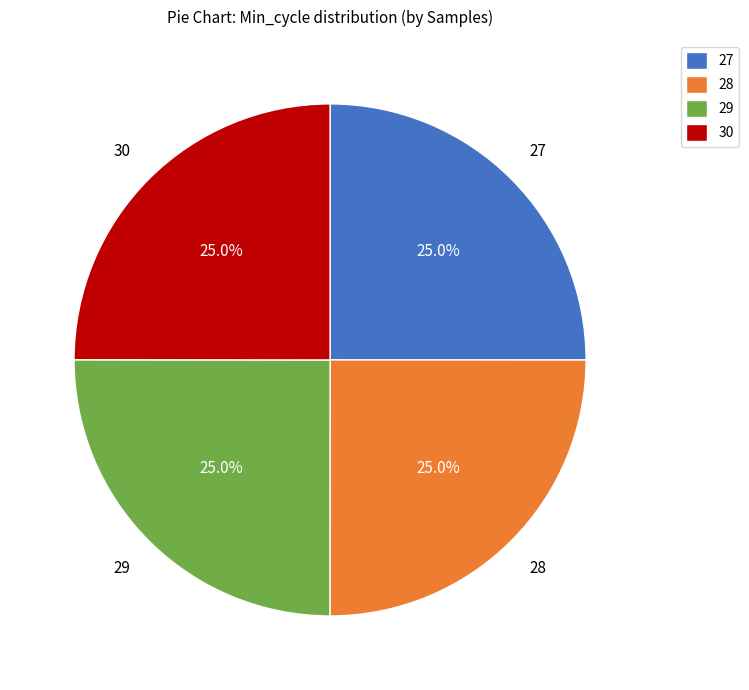

How many segments does this pie chart have?

4